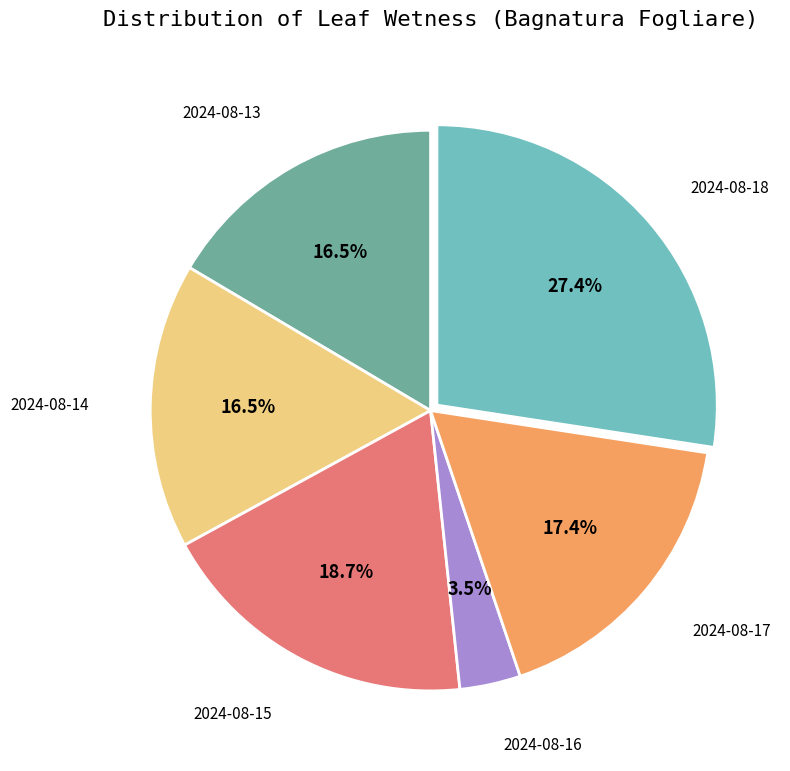

How many slices are in this pie chart?

6